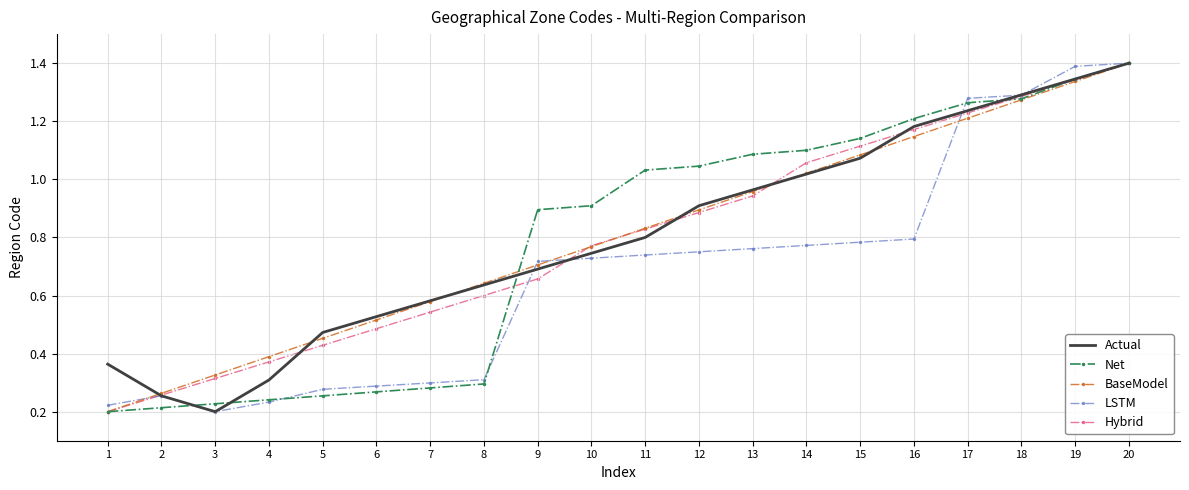

In Actual, how many points are lower than both neighbors (excluding endpoints)?

1